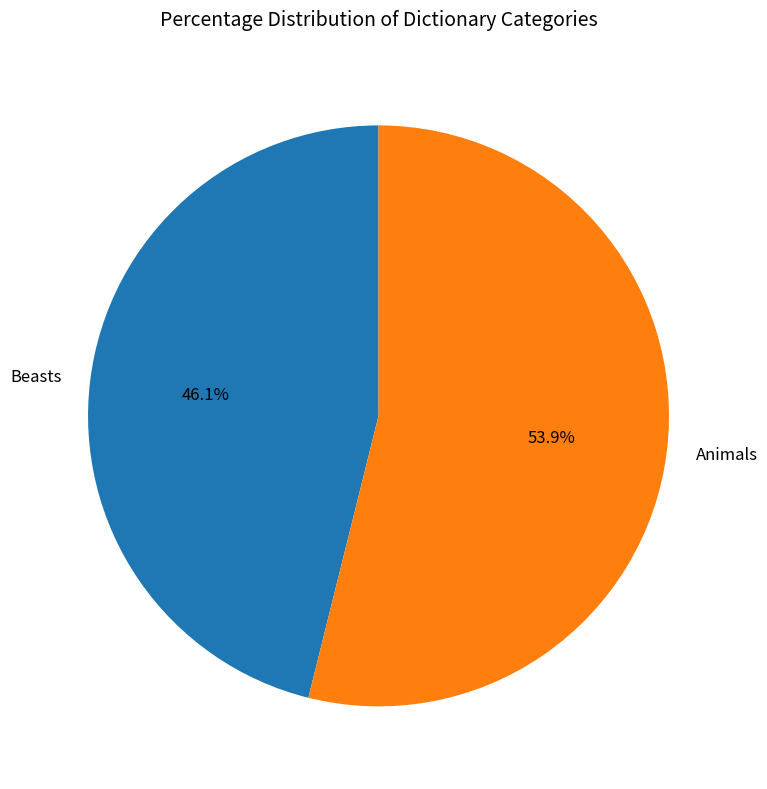

To the nearest percent, what is the combined percentage of Animals and Beasts?

100%